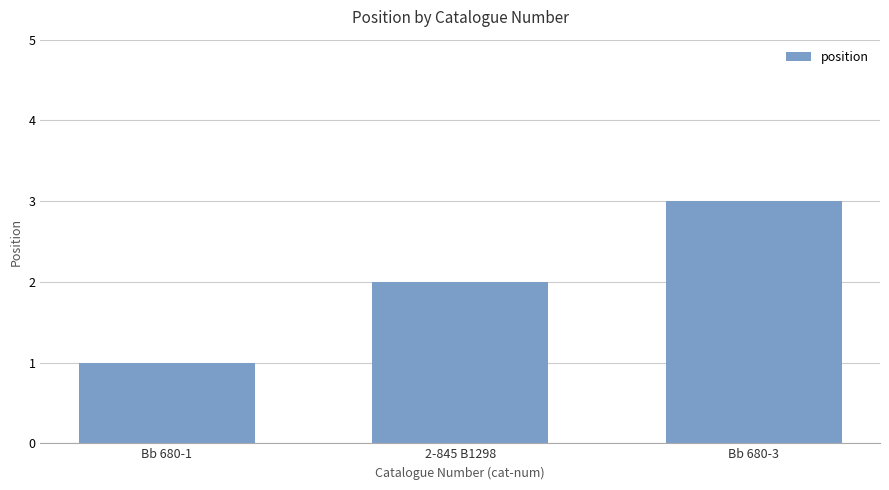

What is the label of the 1st bar from the left?

Bb 680-1